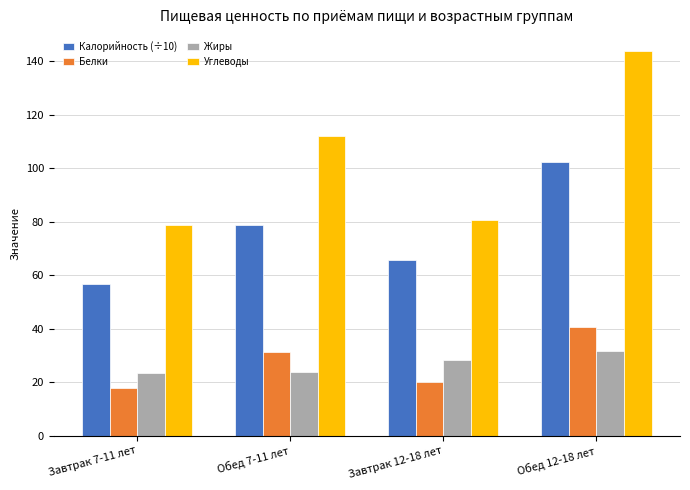

What is the highest value of the Калорийность (÷10) series?

102.5